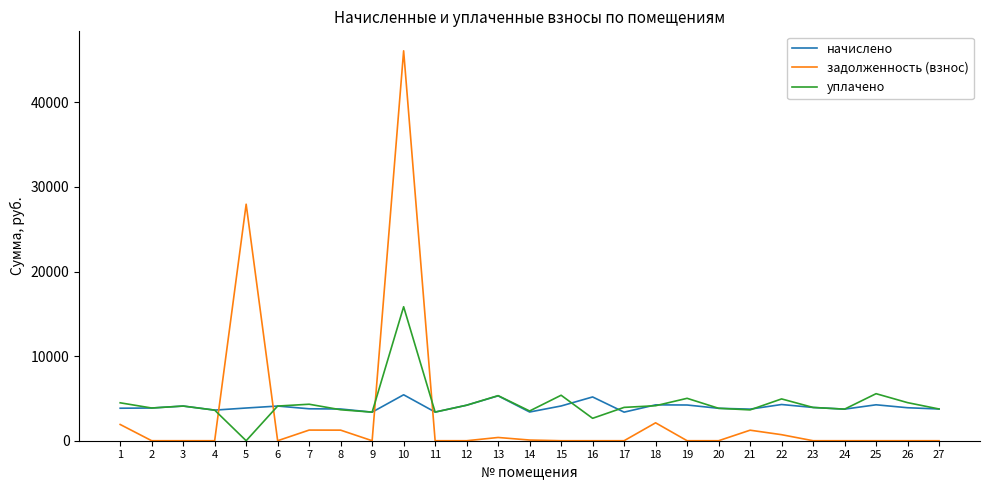

Between 4 and 25, which series saw the biggest shift?

уплачено